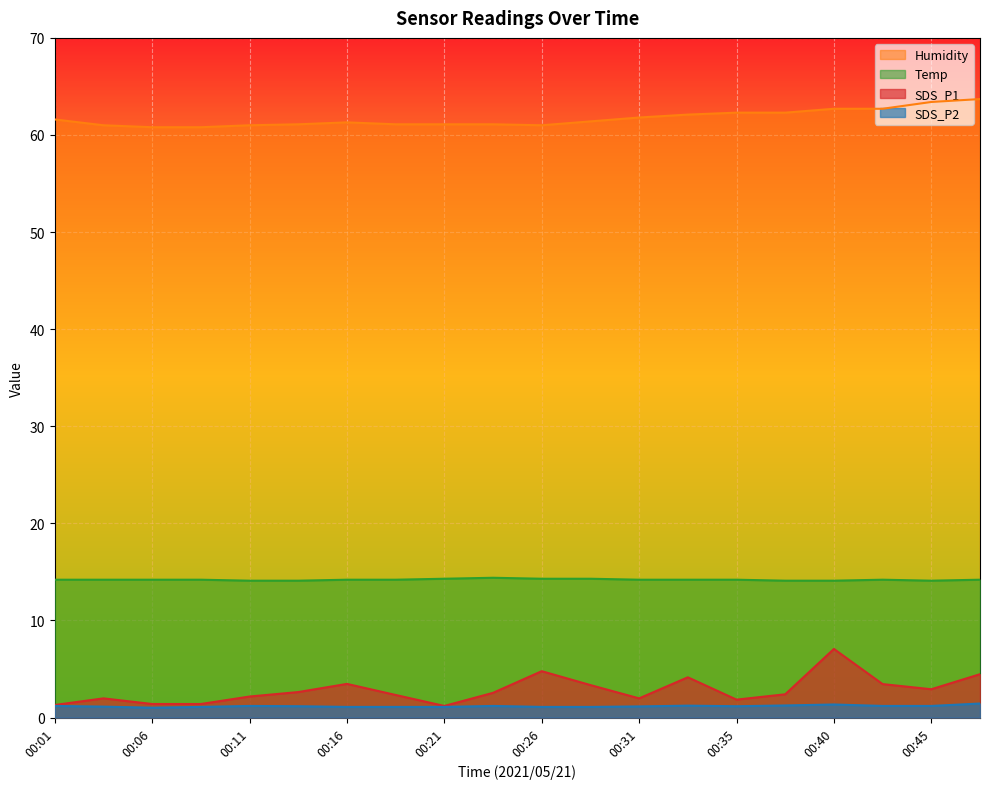

What is the total value across all series at 00:01?

78.3